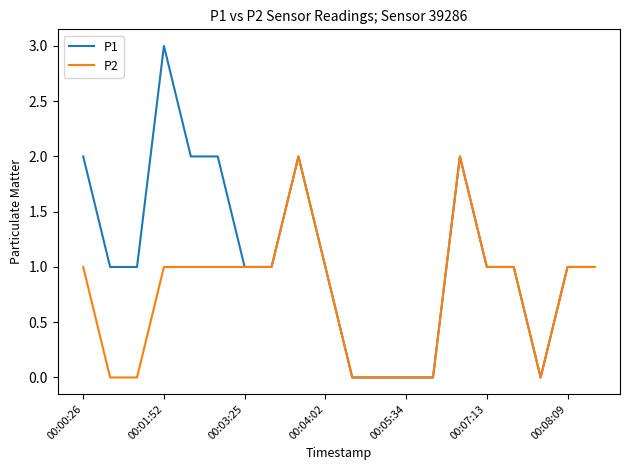

Which series has the widest spread of values?

P1